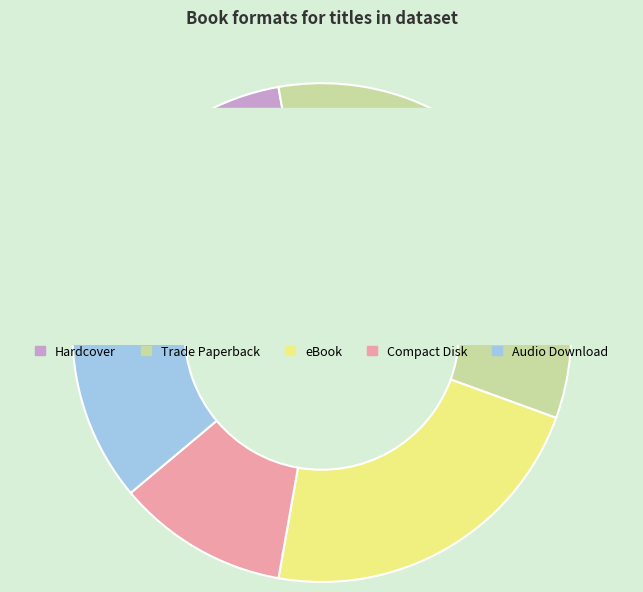

Is it true that Hardcover is 9% of the pie?

False